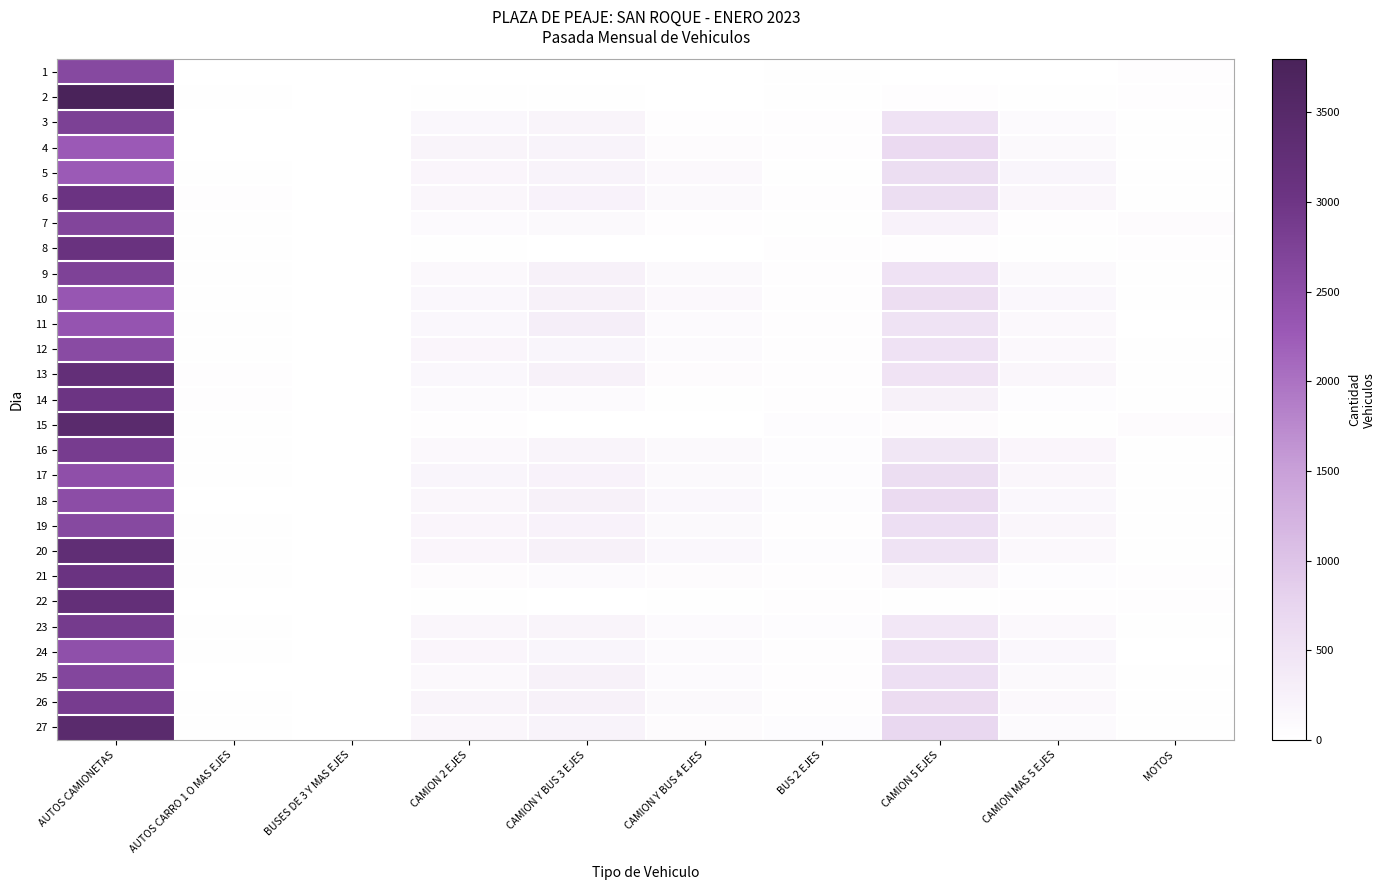

At which category is the sum across all series the highest?

AUTOS CAMIONETAS